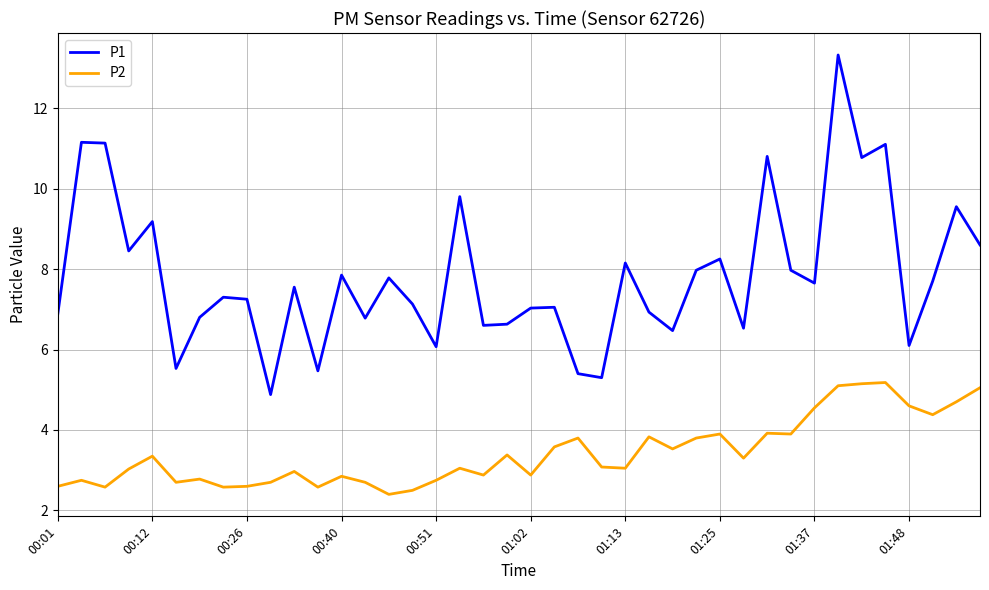

True or false: P2 and P1 intersect in this chart.

False